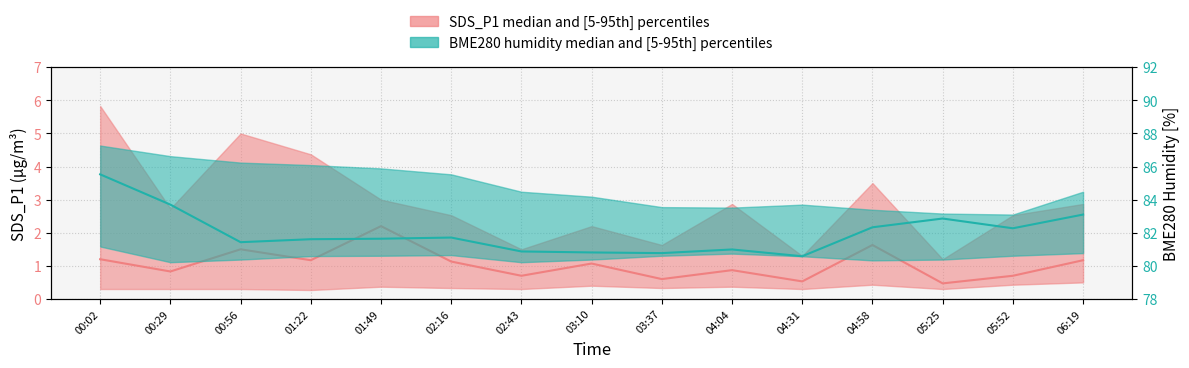

The BME280 humidity median series shows 85.5 at 00:02. True or false?

True